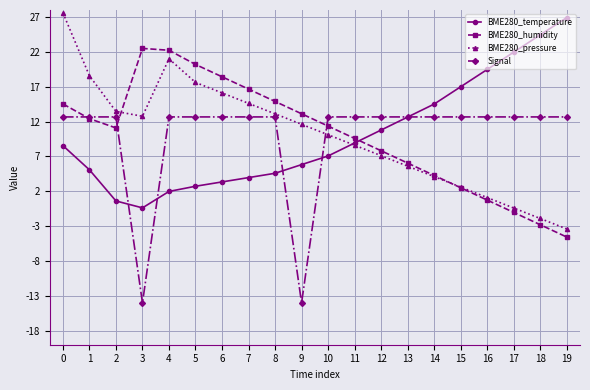

What are all the series names shown in the legend?

BME280_temperature, BME280_humidity, BME280_pressure, Signal